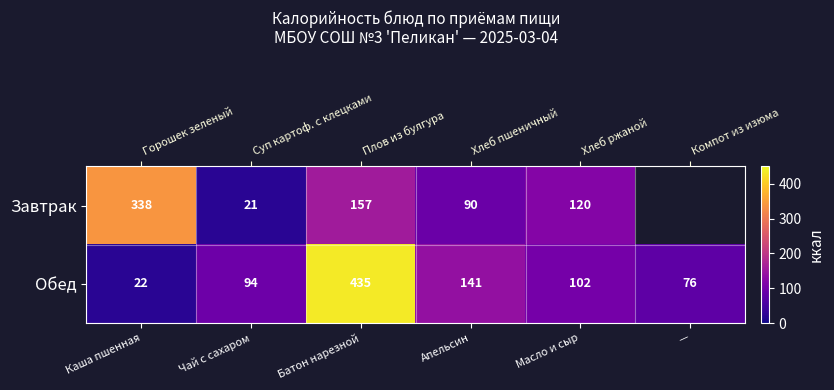

Which category has the lowest value in the Завтрак series?

Чай с сахаром